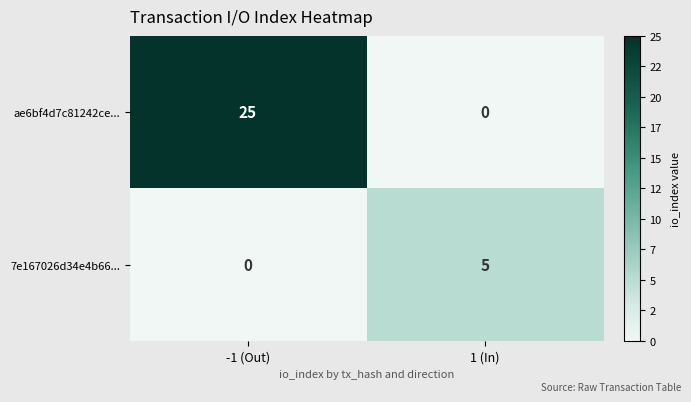

What is the sum of all ae6bf4d7c81242ce... values?

25